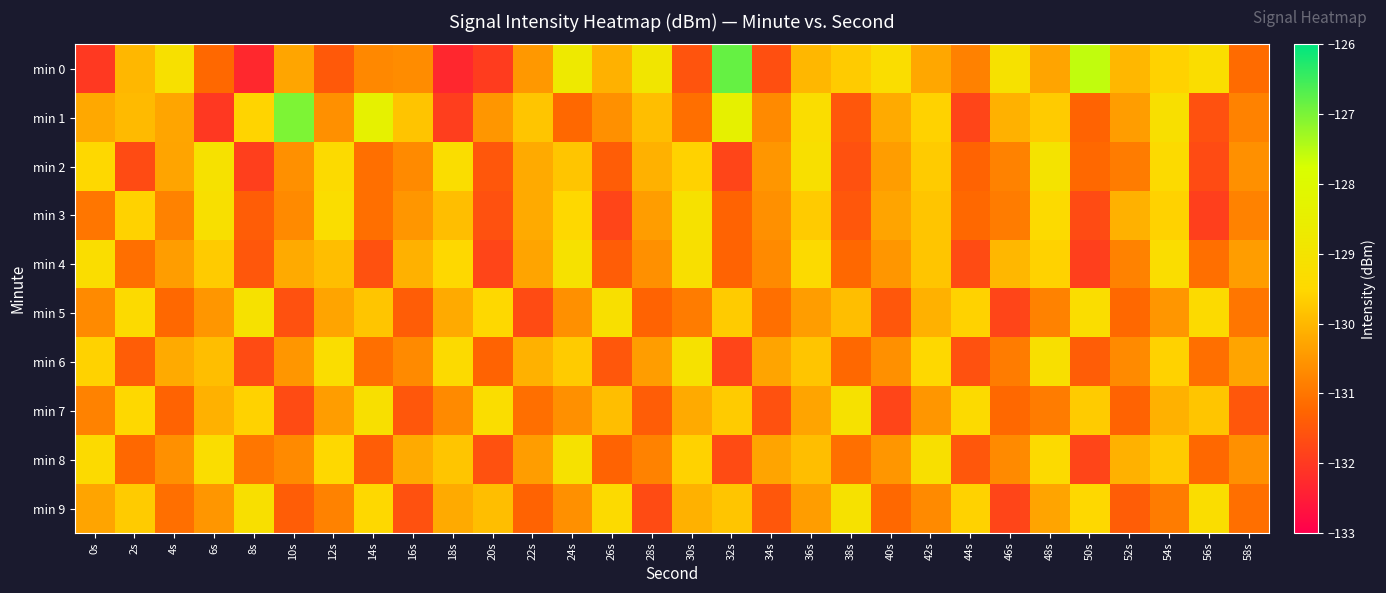

At 44s, list the series in order from smallest to largest.

min 1, min 4, min 6, min 8, min 2, min 3, min 0, min 5, min 9, min 7